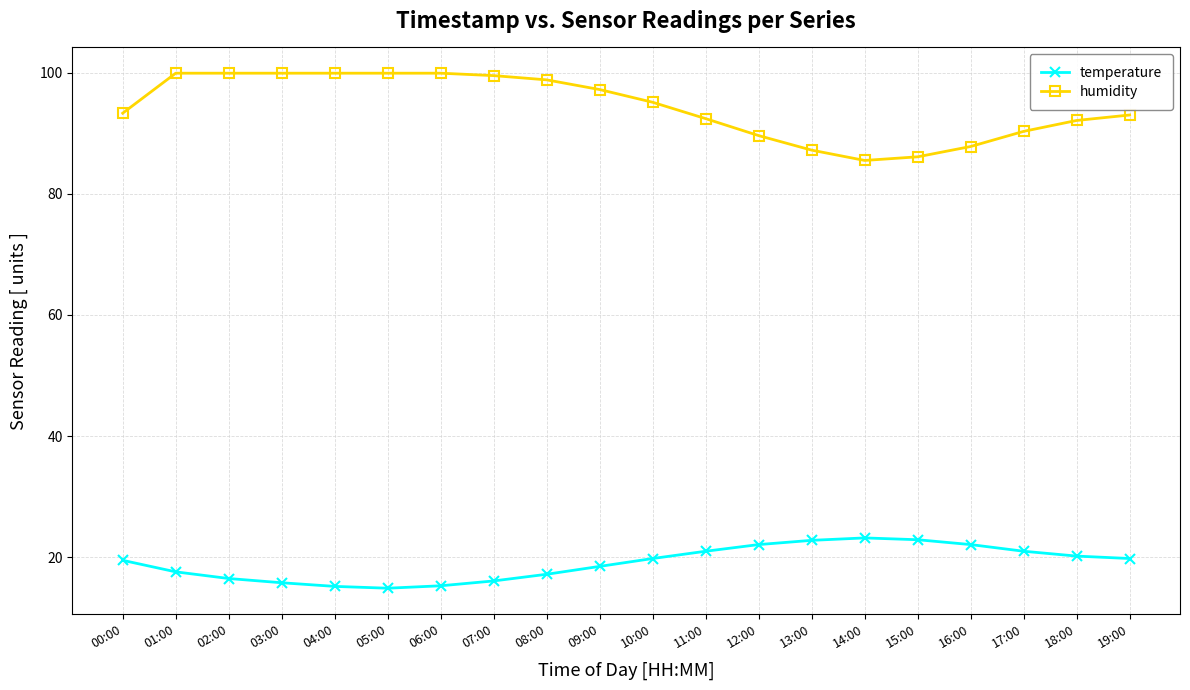

How many data points in humidity are less than 95?

10